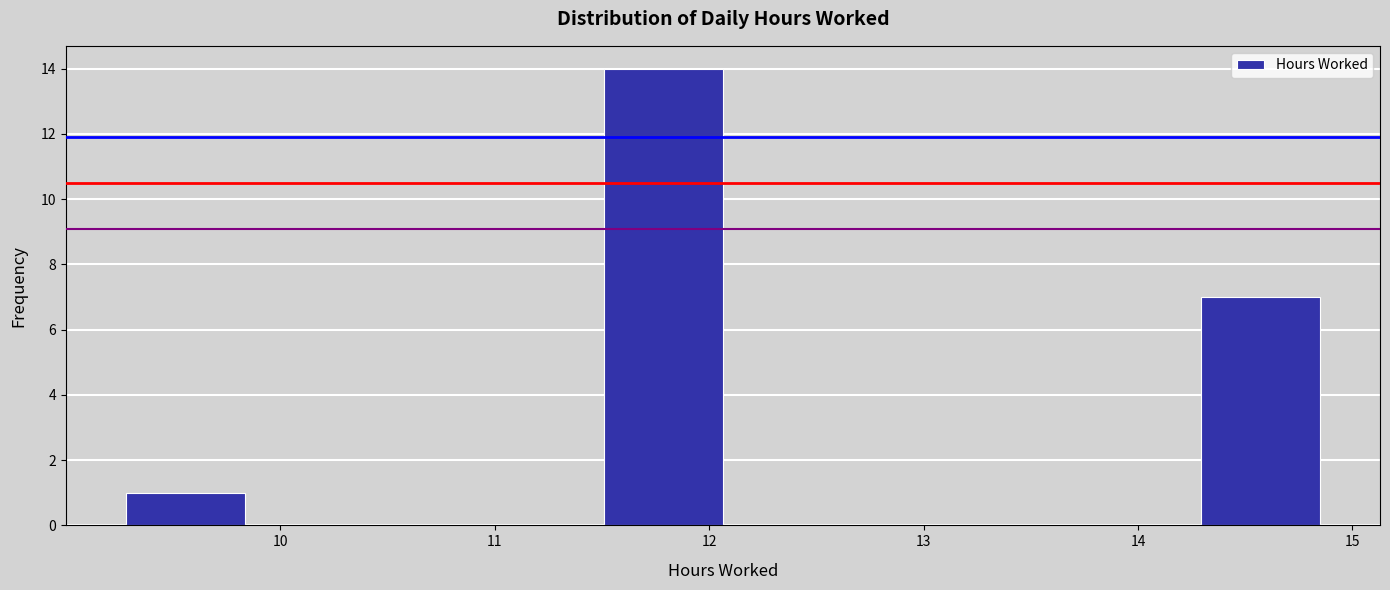

Reading left to right, transcribe this chart: for each bar, give the range it covers on the x-axis and its height. Neither the bar edges nor the heights are printed on the chart, so give them approximately, as read against the axes.

9.3 to 9.8: 1
9.8 to 10.4: 0
10.4 to 11.0: 0
11.0 to 11.5: 0
11.5 to 12.1: 14
12.1 to 12.6: 0
12.6 to 13.2: 0
13.2 to 13.7: 0
13.7 to 14.3: 0
14.3 to 14.9: 7